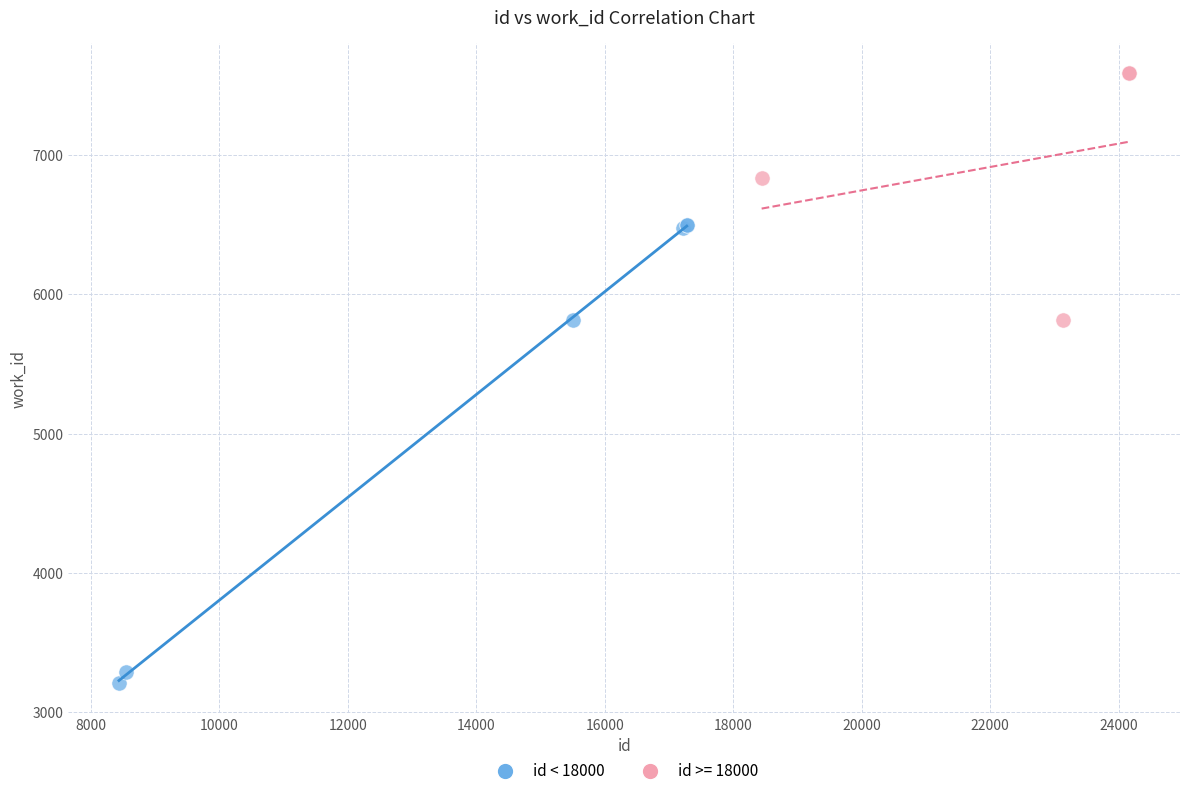

Which series contains the highest Y value?

id >= 18000